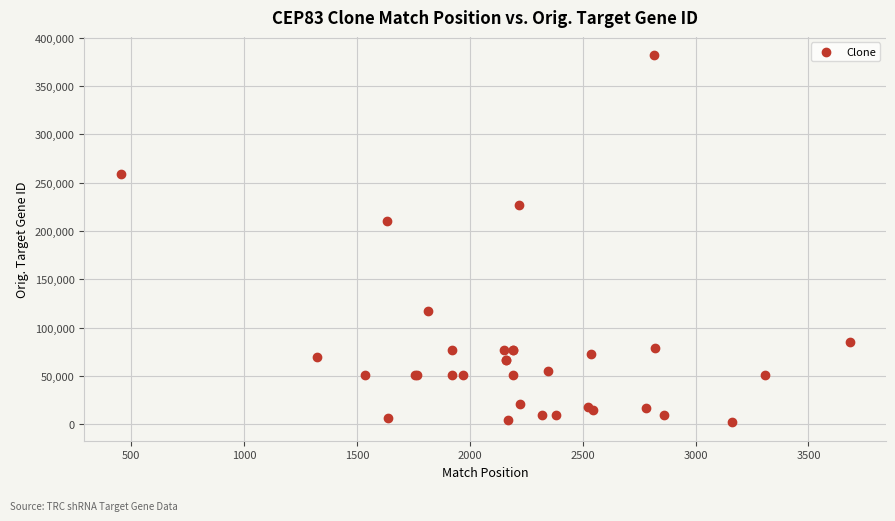

What Y value in the scatter plot is closest to 192011?

210619